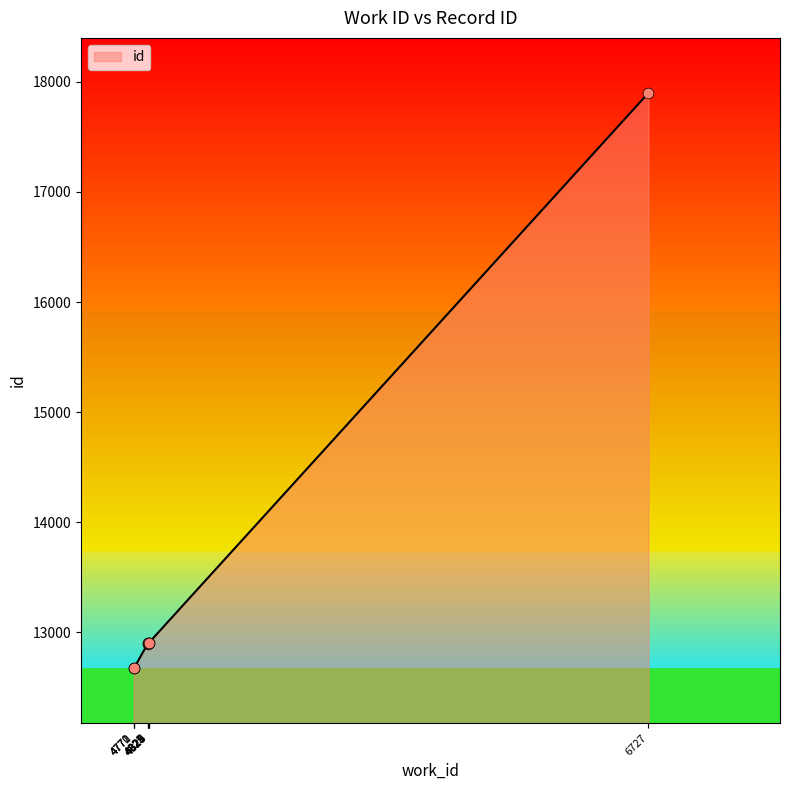

What is the ratio of the value at 4825 to the value at 4828?

1.0